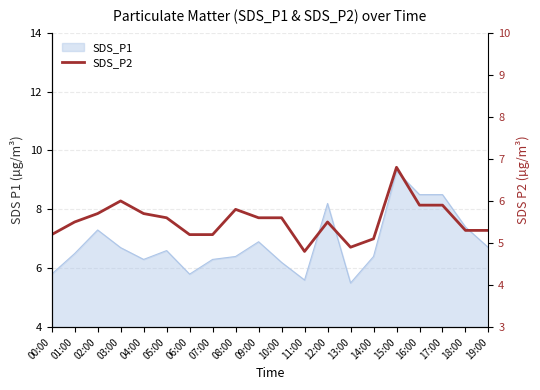

Which has a higher value, 02:00 or 01:00?

02:00